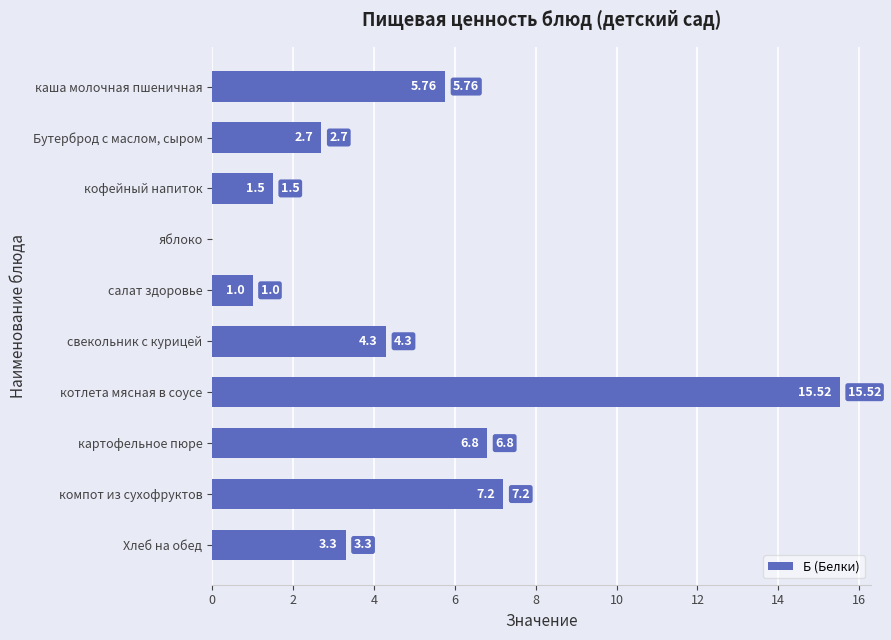

What is the change in value from яблоко to компот из сухофруктов?

+7.2